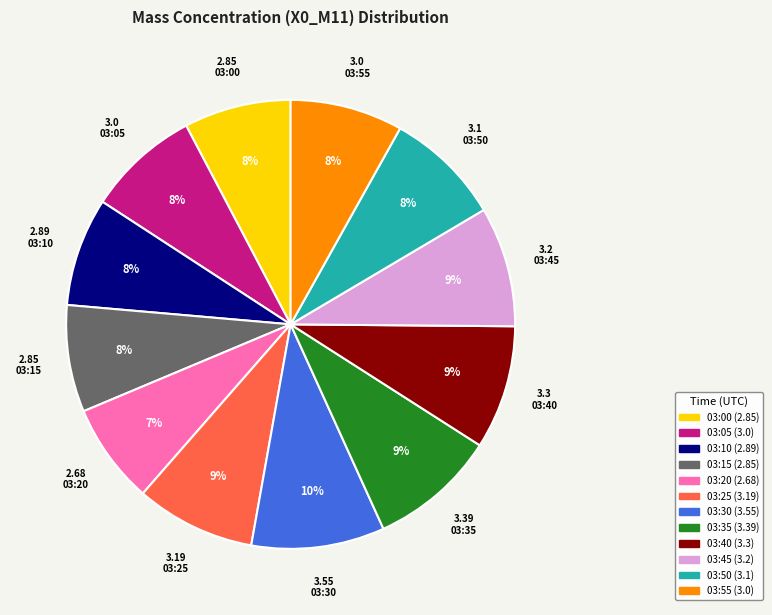

To the nearest percent, what portion does 03:25 represent?

9%